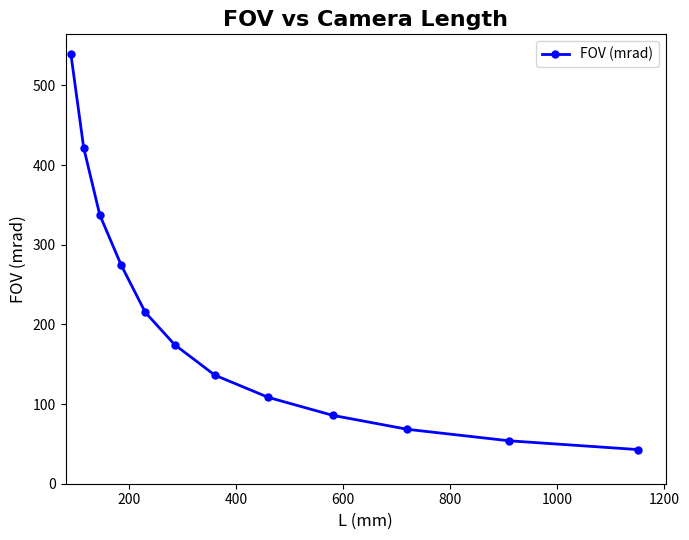

What is the average value?

204.9